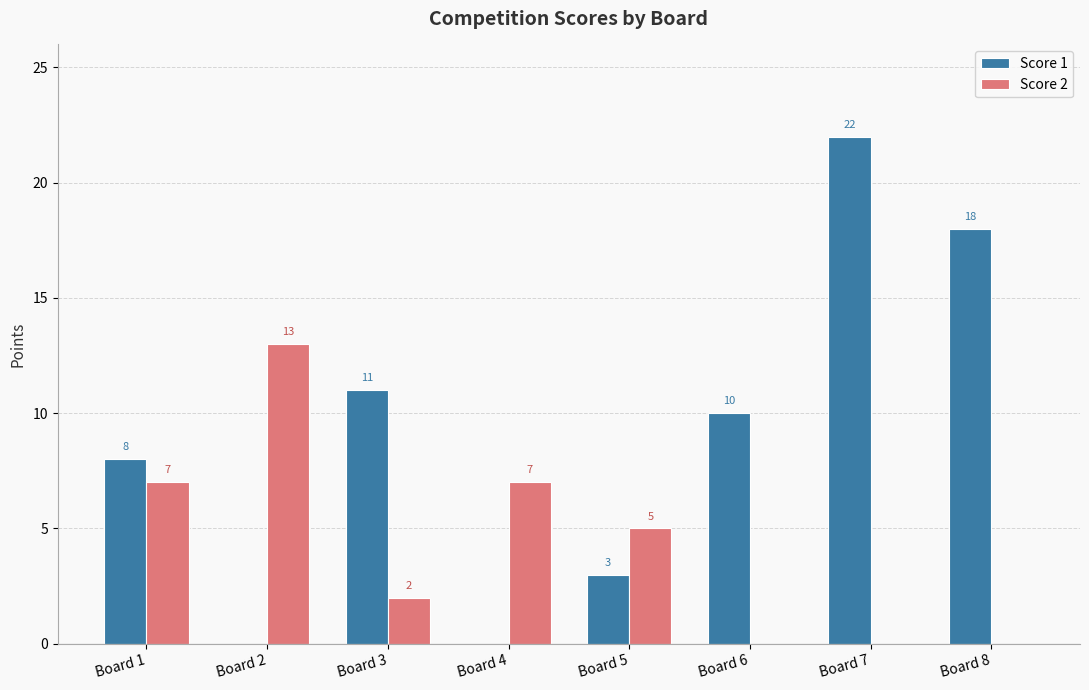

How many groups of bars are there?

8